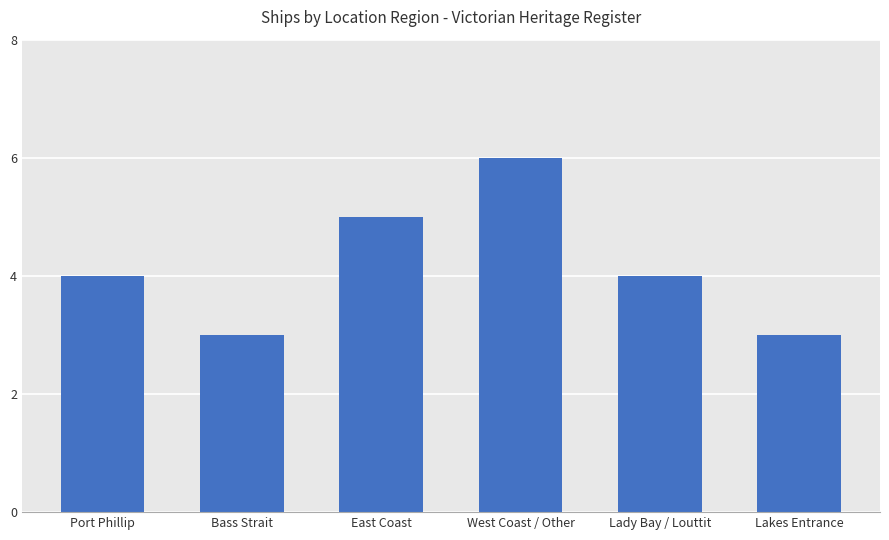

What is the label of the 3rd bar from the right?

West Coast / Other